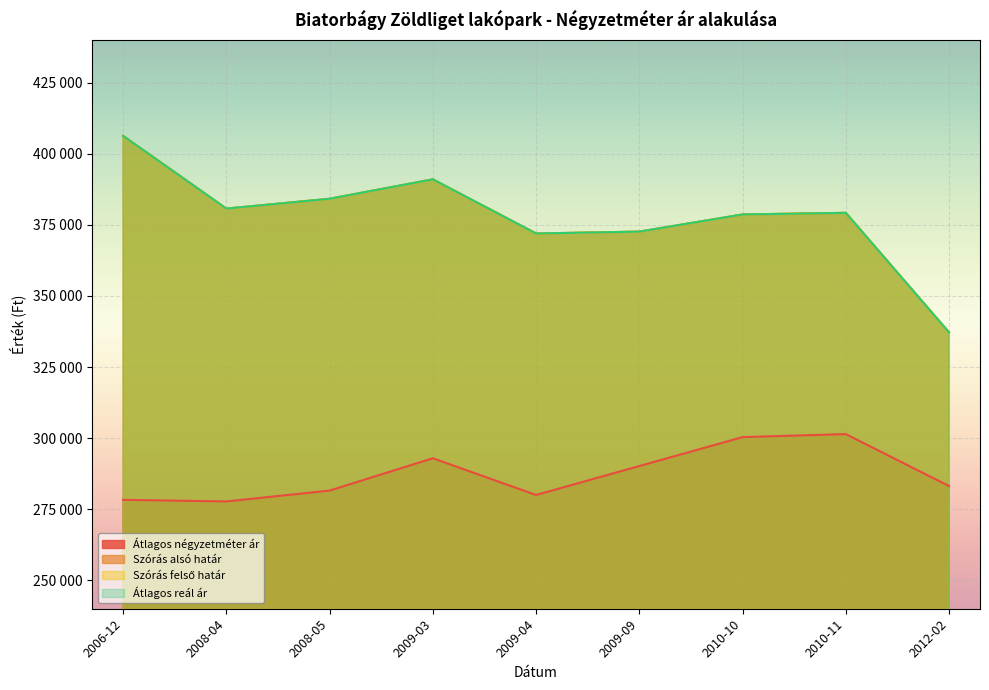

Between 2006-12 and 2009-04, which is larger?

2009-04